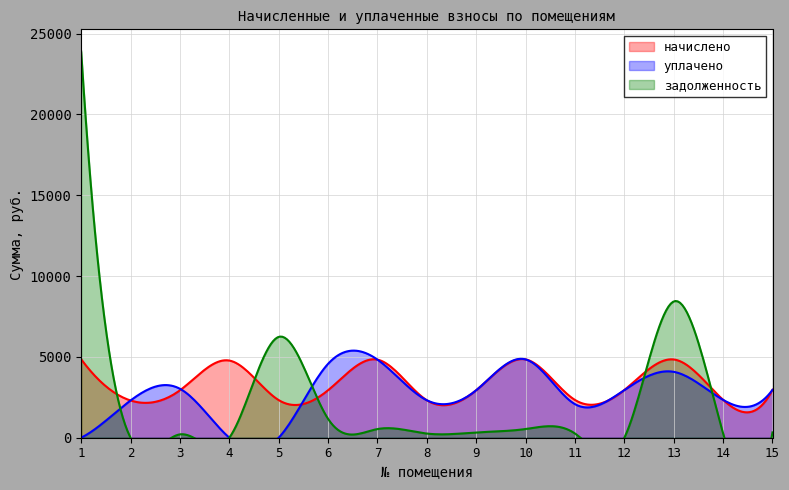

At which category does the chart reach its minimum across all series?

1